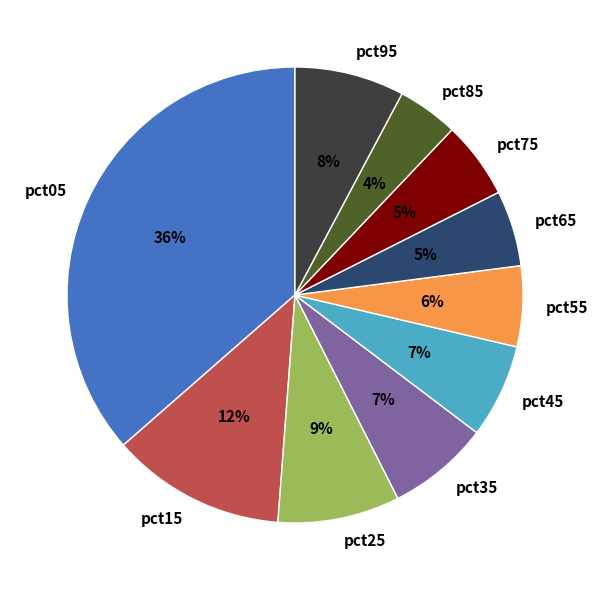

Which has a higher value, pct05 or pct75?

pct05